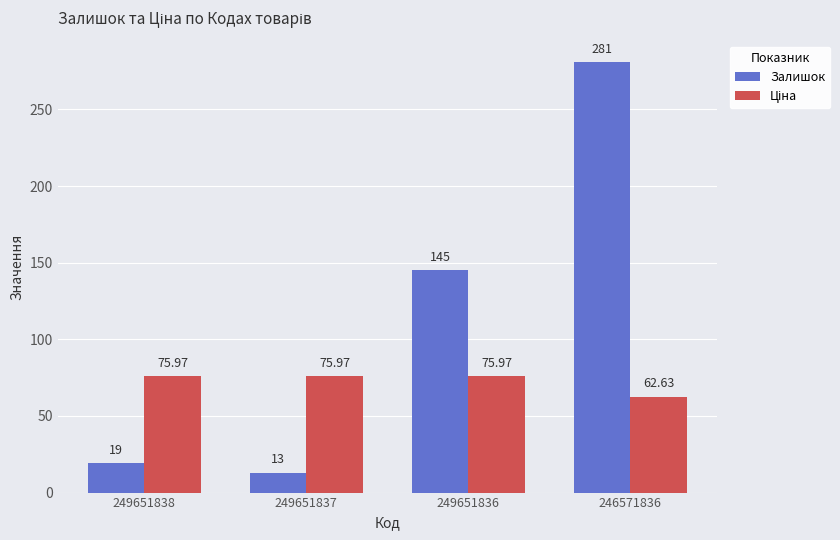

What is the difference between the second highest and second lowest values in the Залишок series?

126.0